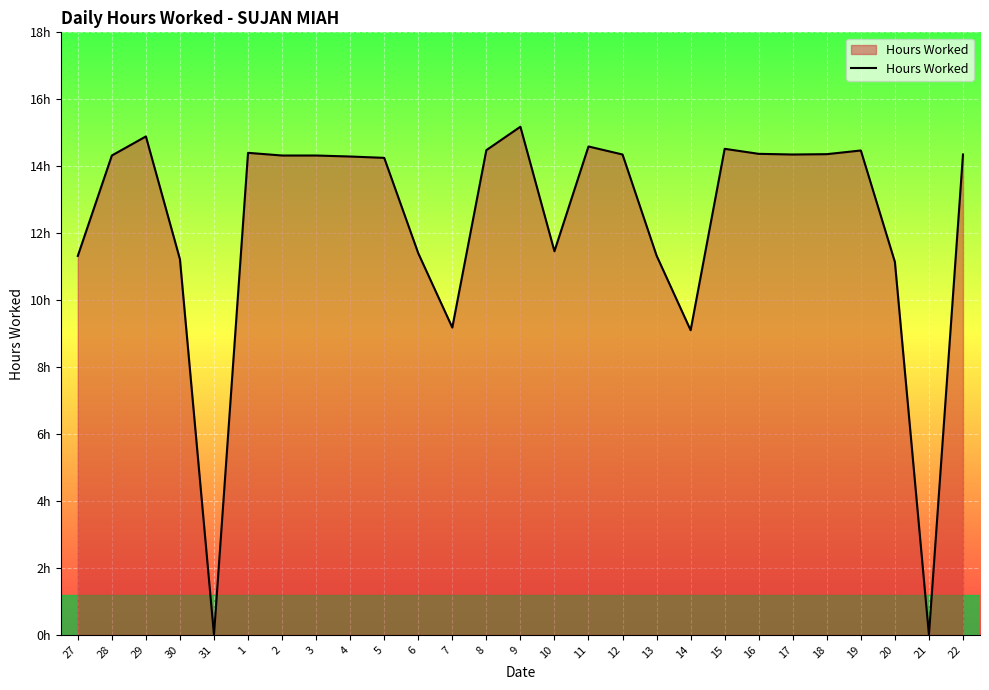

Is this an area chart (filled region under the line)?

Yes